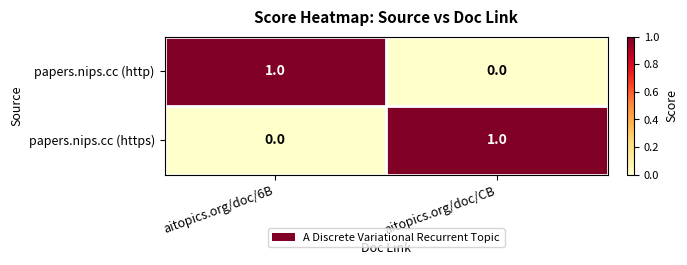

Where is papers.nips.cc (http) nearest to the value 0?

aitopics.org/doc/CB